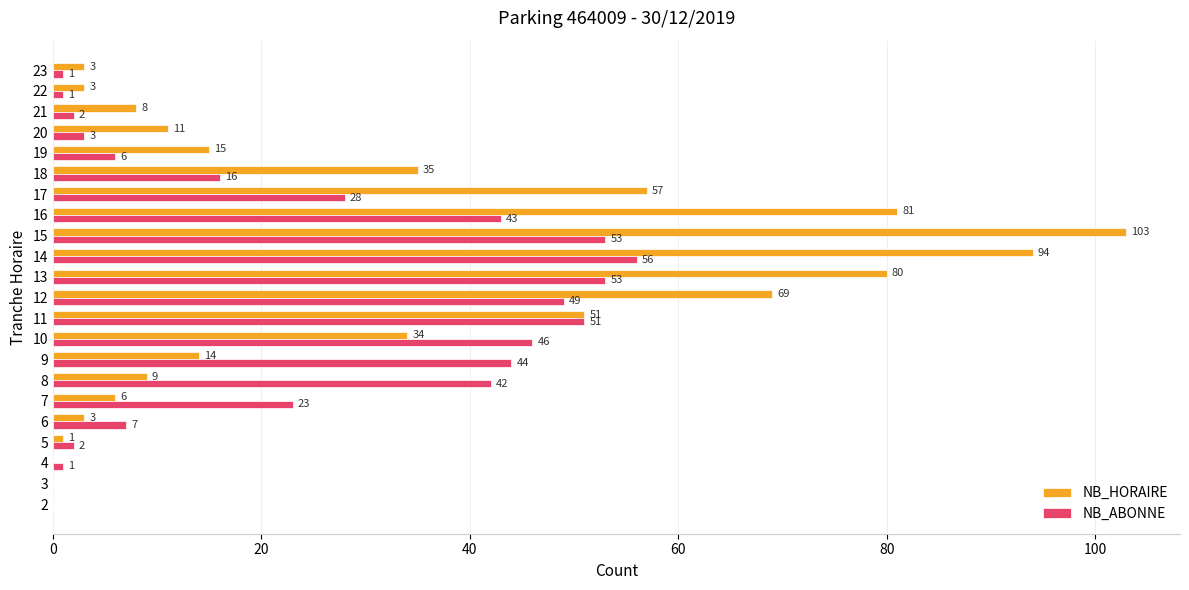

Count the number of categories in the chart.

22